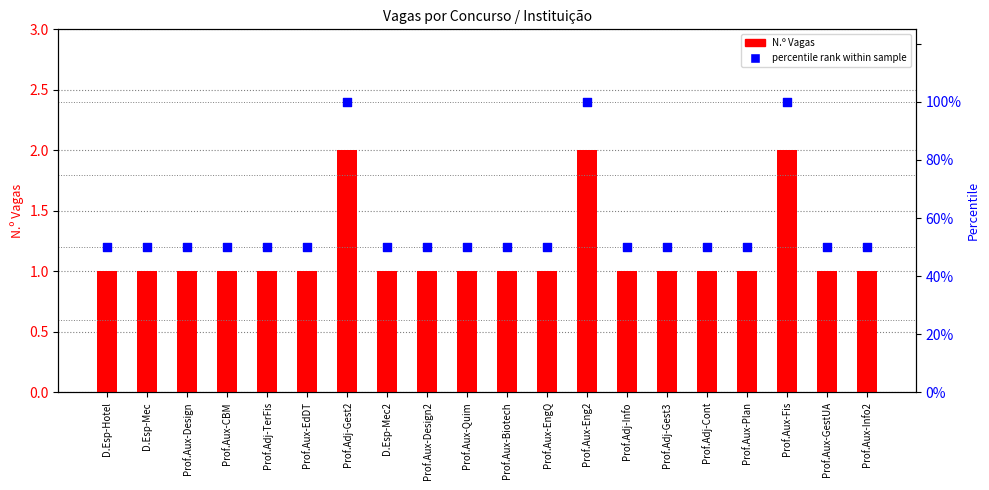

At how many categories does at least one series exceed 17?

20